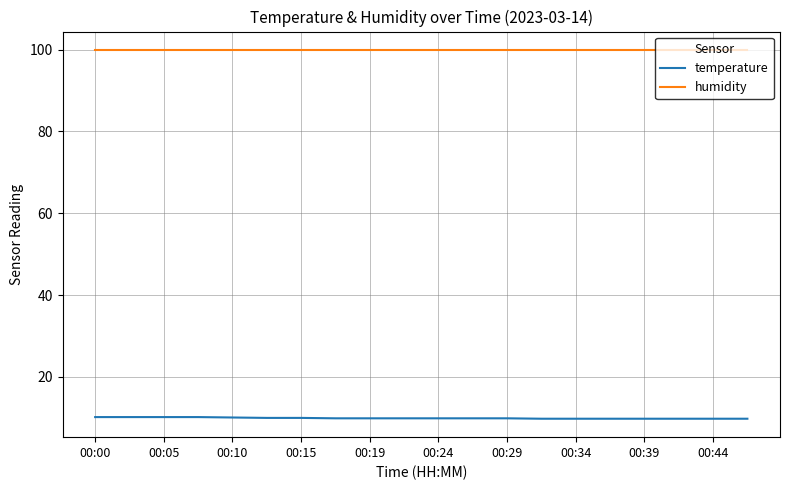

List the series in order of their peak value, lowest first.

temperature, humidity